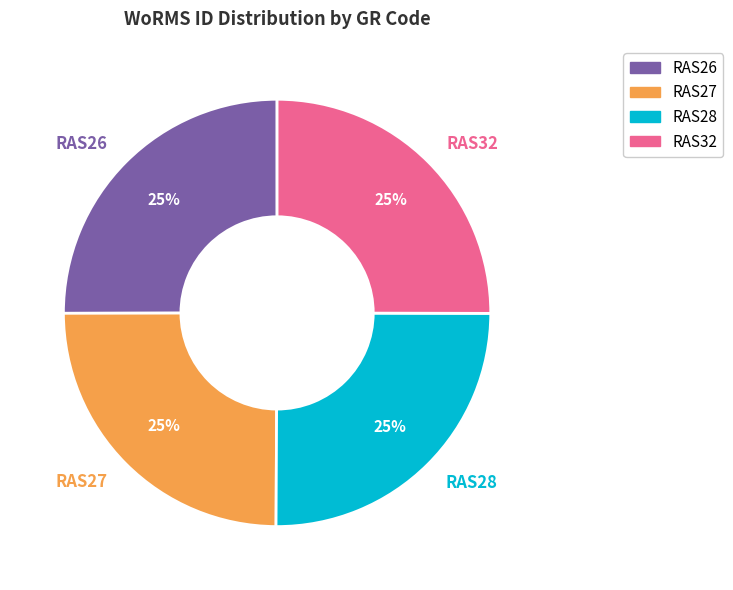

Count the number of slices in the pie.

4